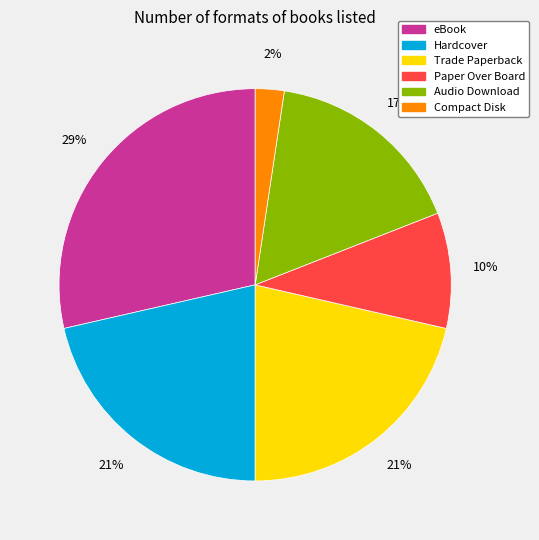

Which category has the biggest portion of the pie?

eBook